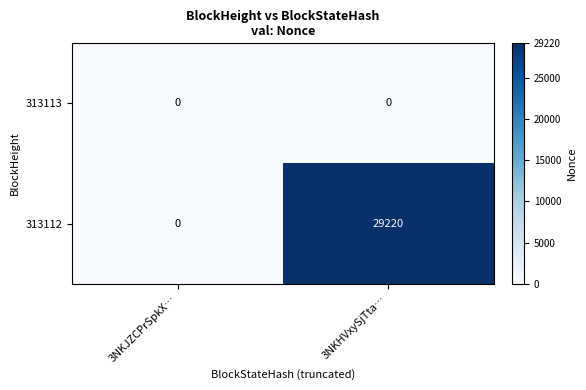

Rank the series at 3NKHVxySjTta… from highest to lowest value.

313112, 313113